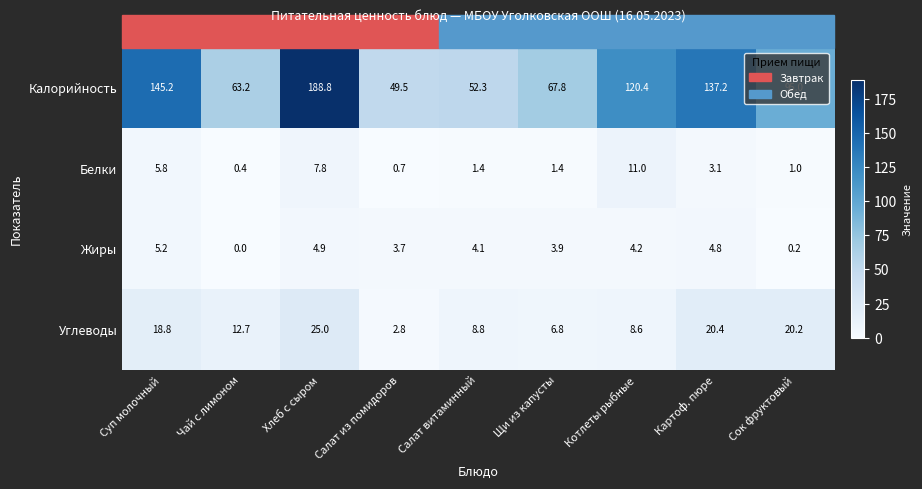

The Жиры series shows 4.9 at Хлеб с сыром. True or false?

True